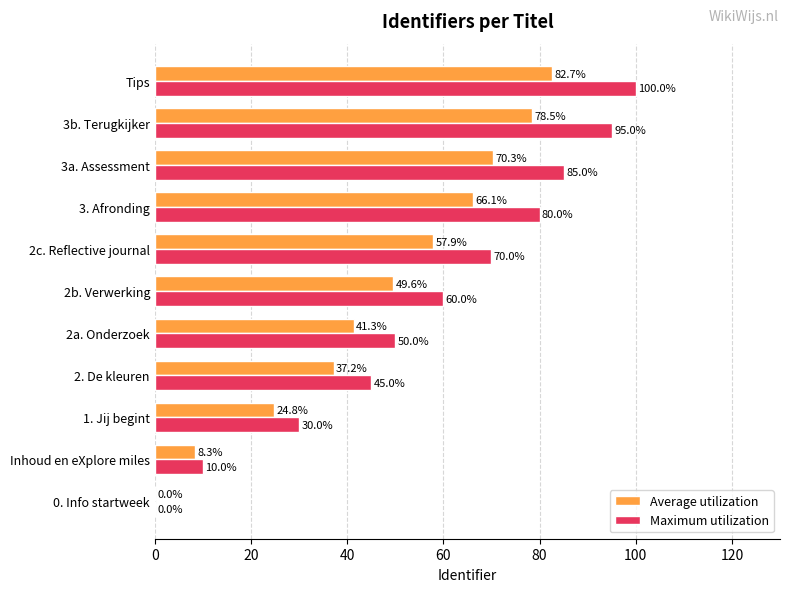

What is the sum of all Maximum utilization values?

625.0